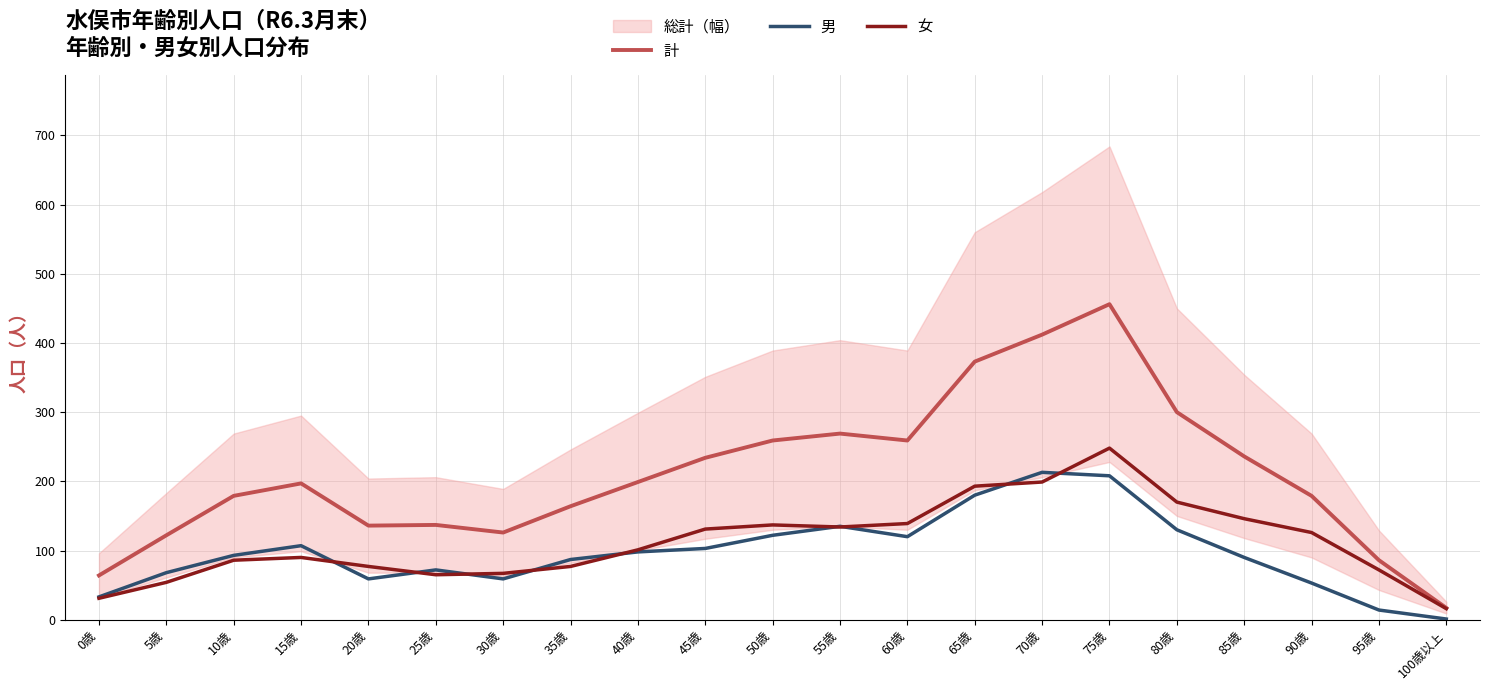

How many interior local valleys does the 男 series have?

3